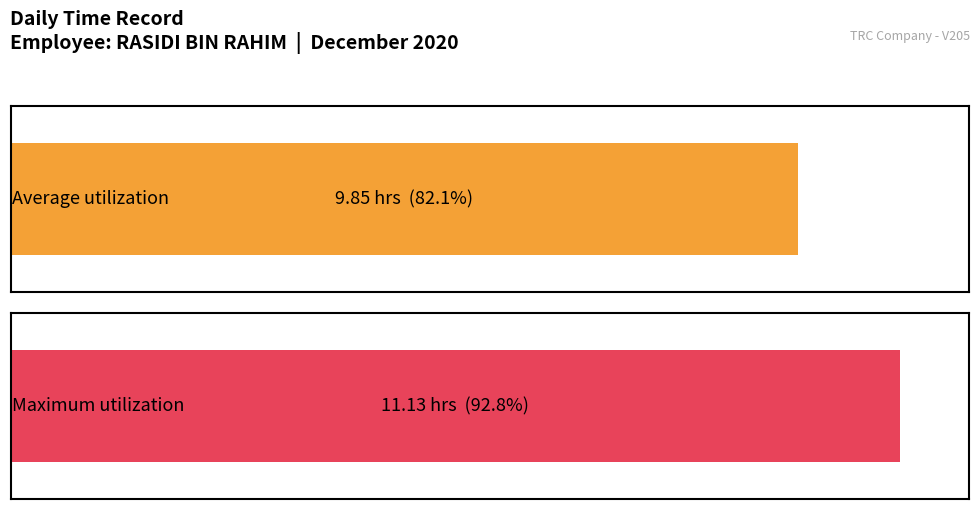

What is the greatest value displayed?

11.1